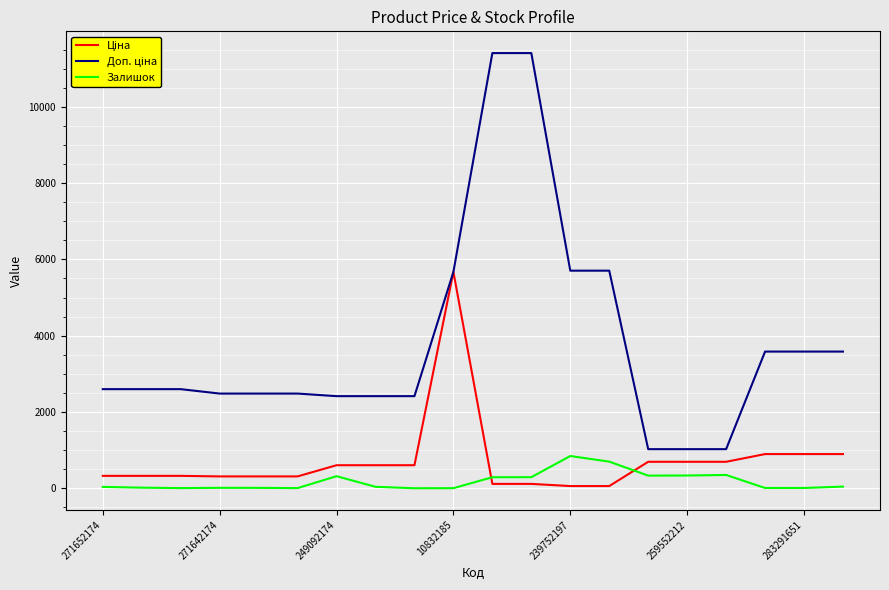

What is the maximum value for Залишок?

845.0